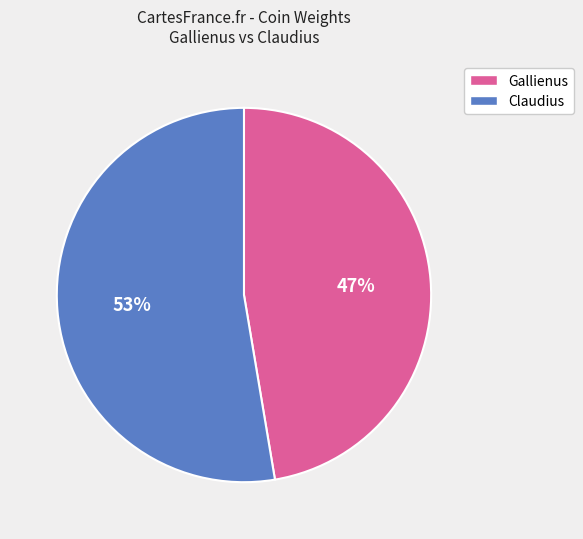

To the nearest percent, what is the average slice percentage?

50%